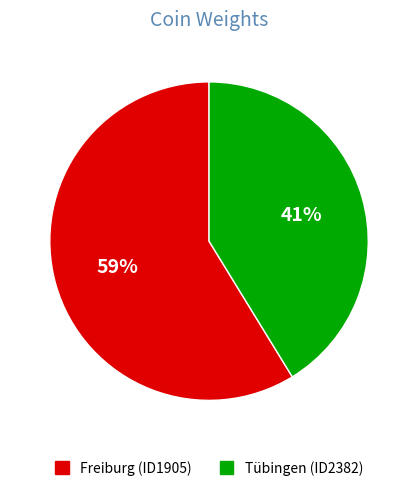

To the nearest percent, what is the difference between the largest and smallest slice percentages?

18%